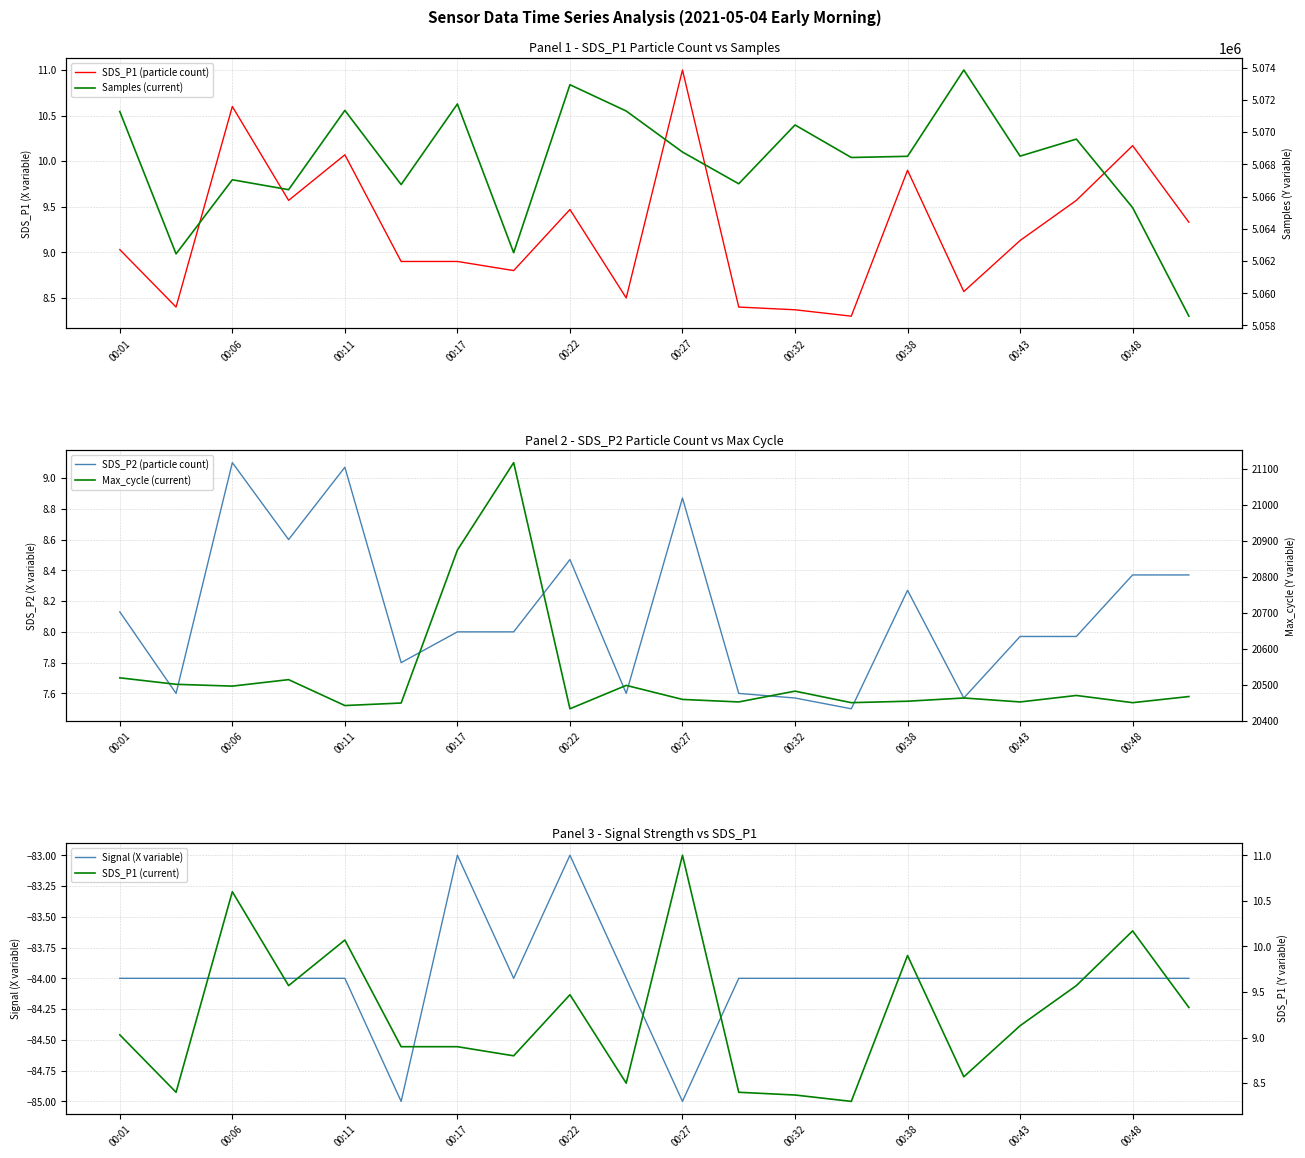

What is the total value across all series at 19?

5078987.0